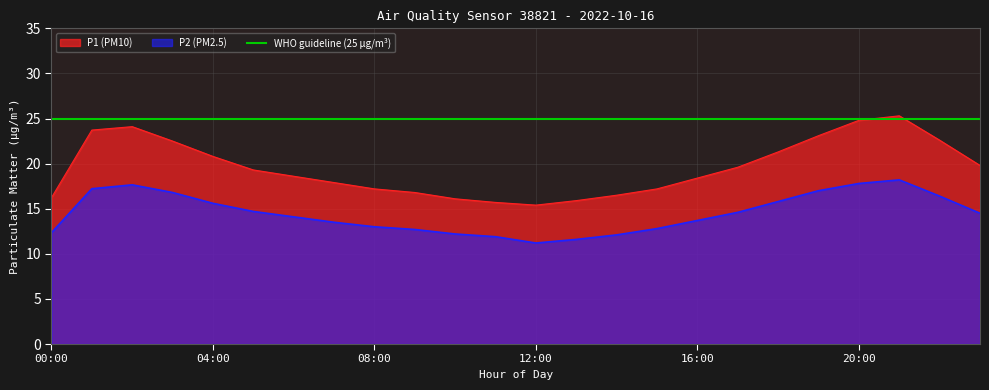

At 12:00, list the series in order from smallest to largest.

P2, P1